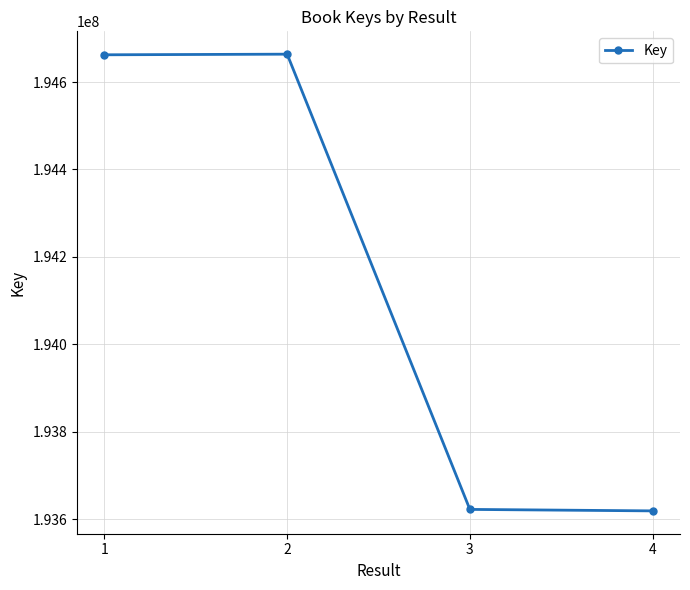

What is the change in value from 1 to 4?

-1043500